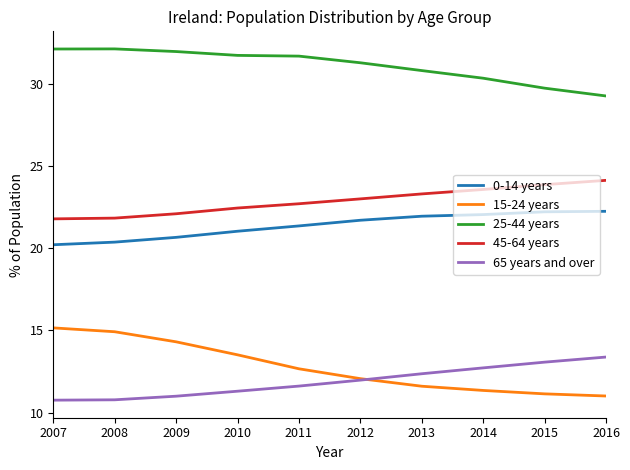

True or false: 0-14 years and 45-64 years cross at least once.

False